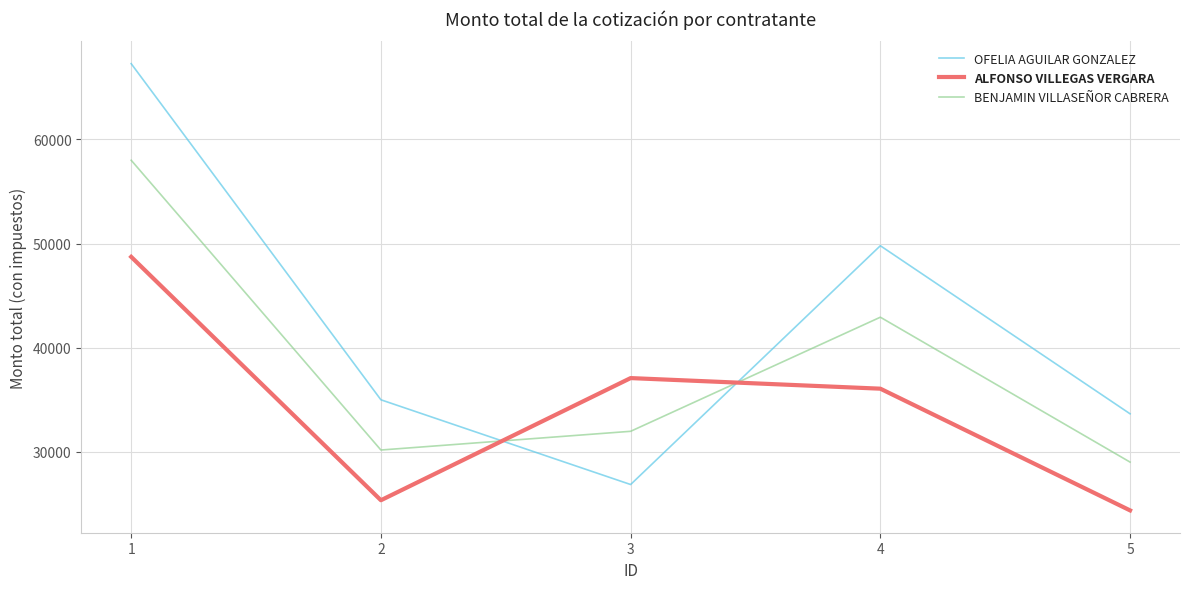

In ALFONSO VILLEGAS VERGARA, how many points are lower than both neighbors (excluding endpoints)?

1